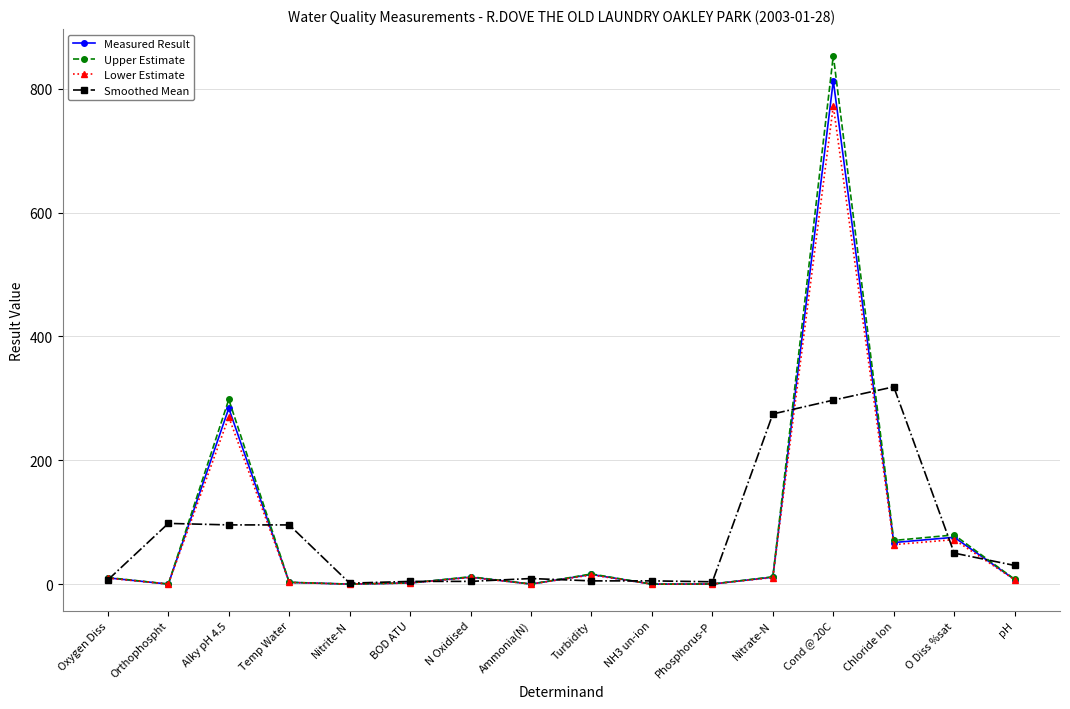

What value does the Smoothed Mean series have at Orthophospht?

98.1